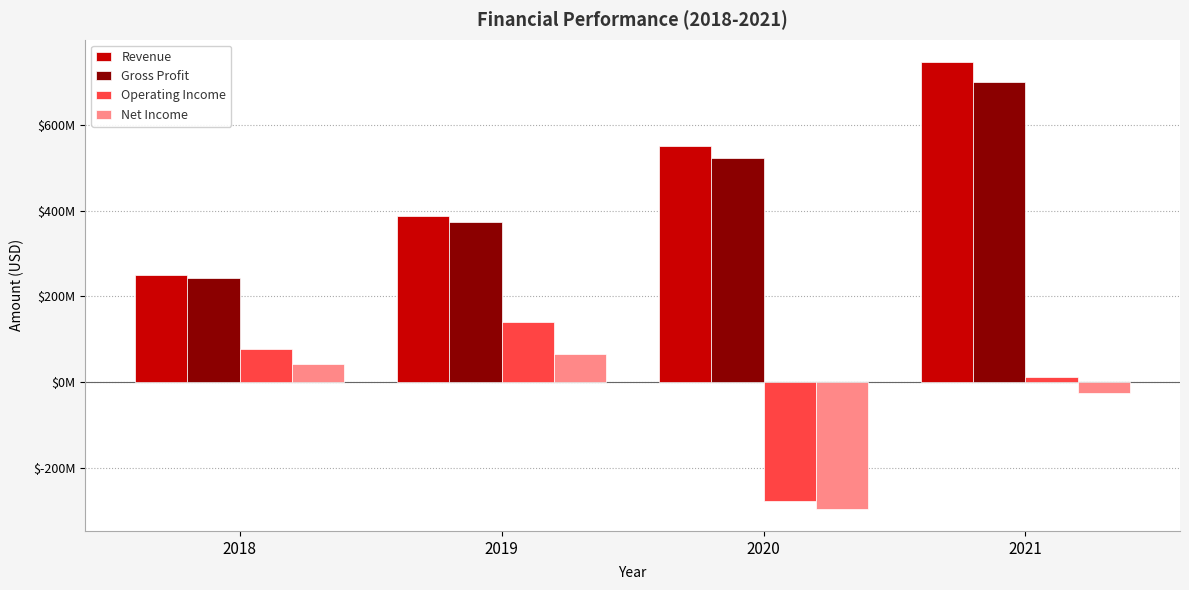

The value of Net Income at 2019 is 66048000. True or false?

True